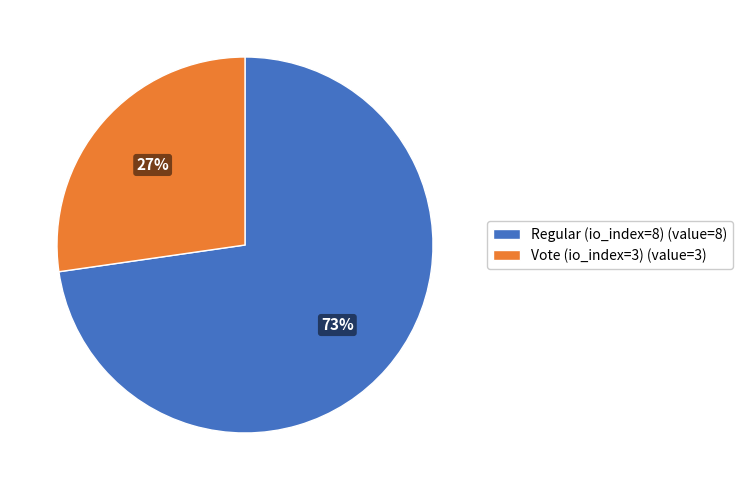

What is the largest slice in the pie chart?

Regular (io_index=8)